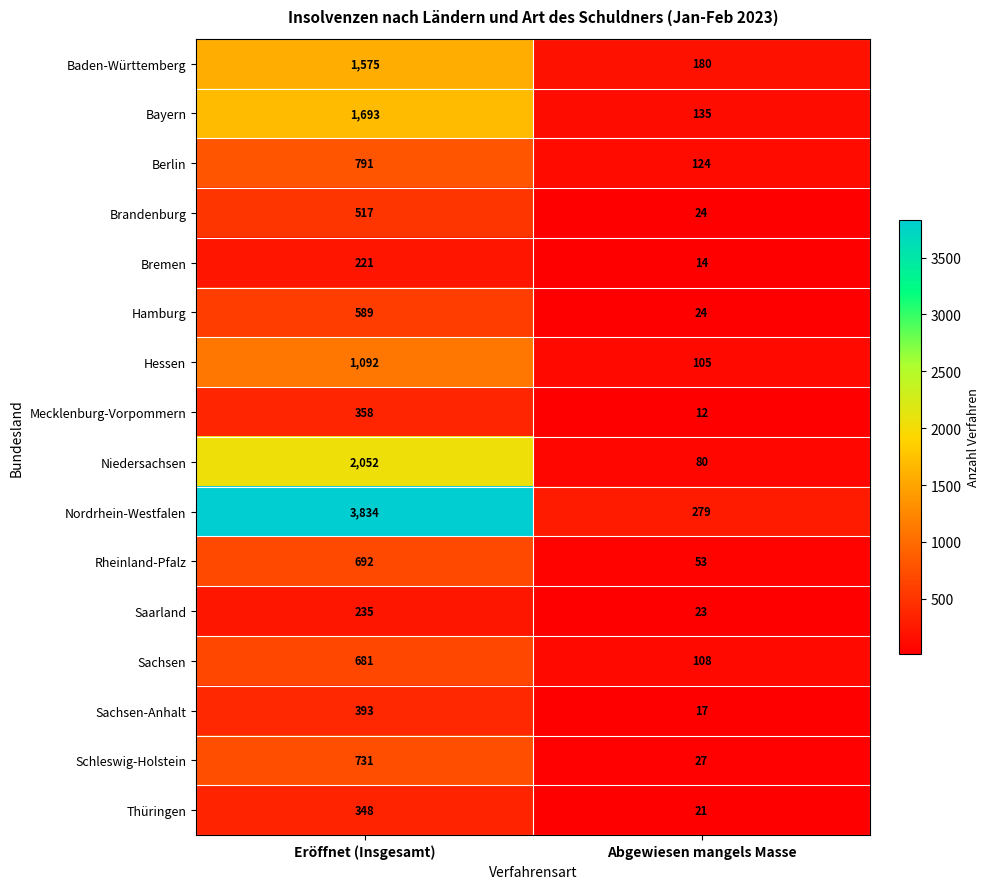

Which series has the largest range (max minus min)?

Nordrhein-Westfalen